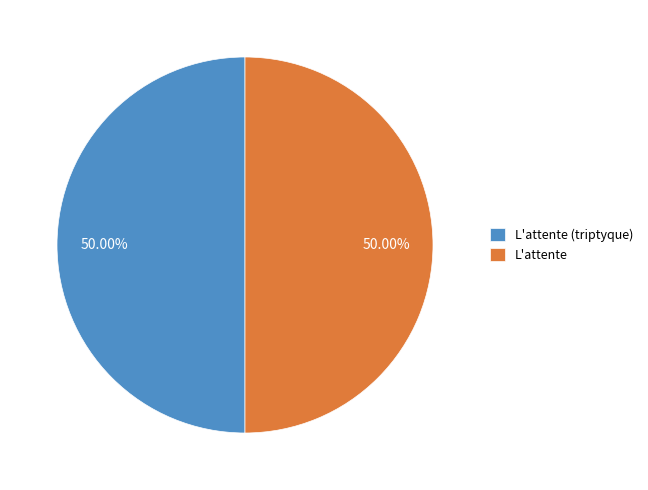

Count the number of slices in the pie.

2